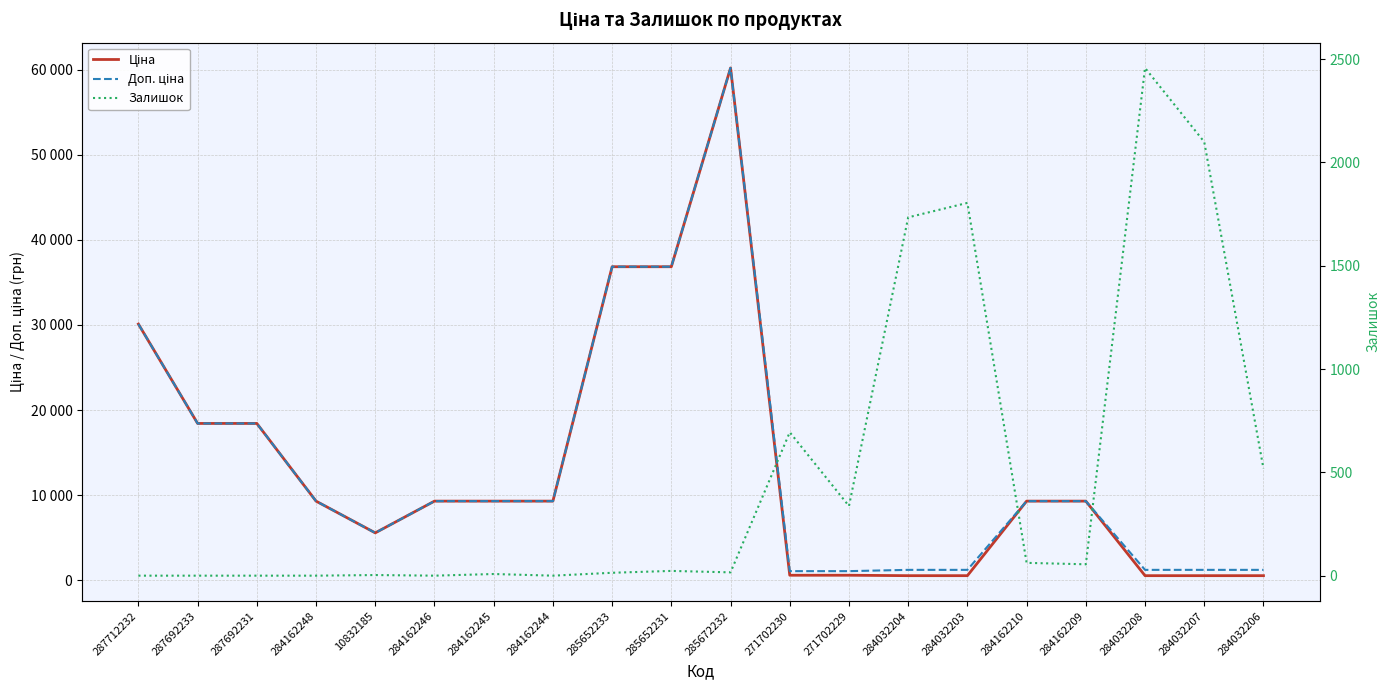

Where is the first local maximum for Ціна?

285672232